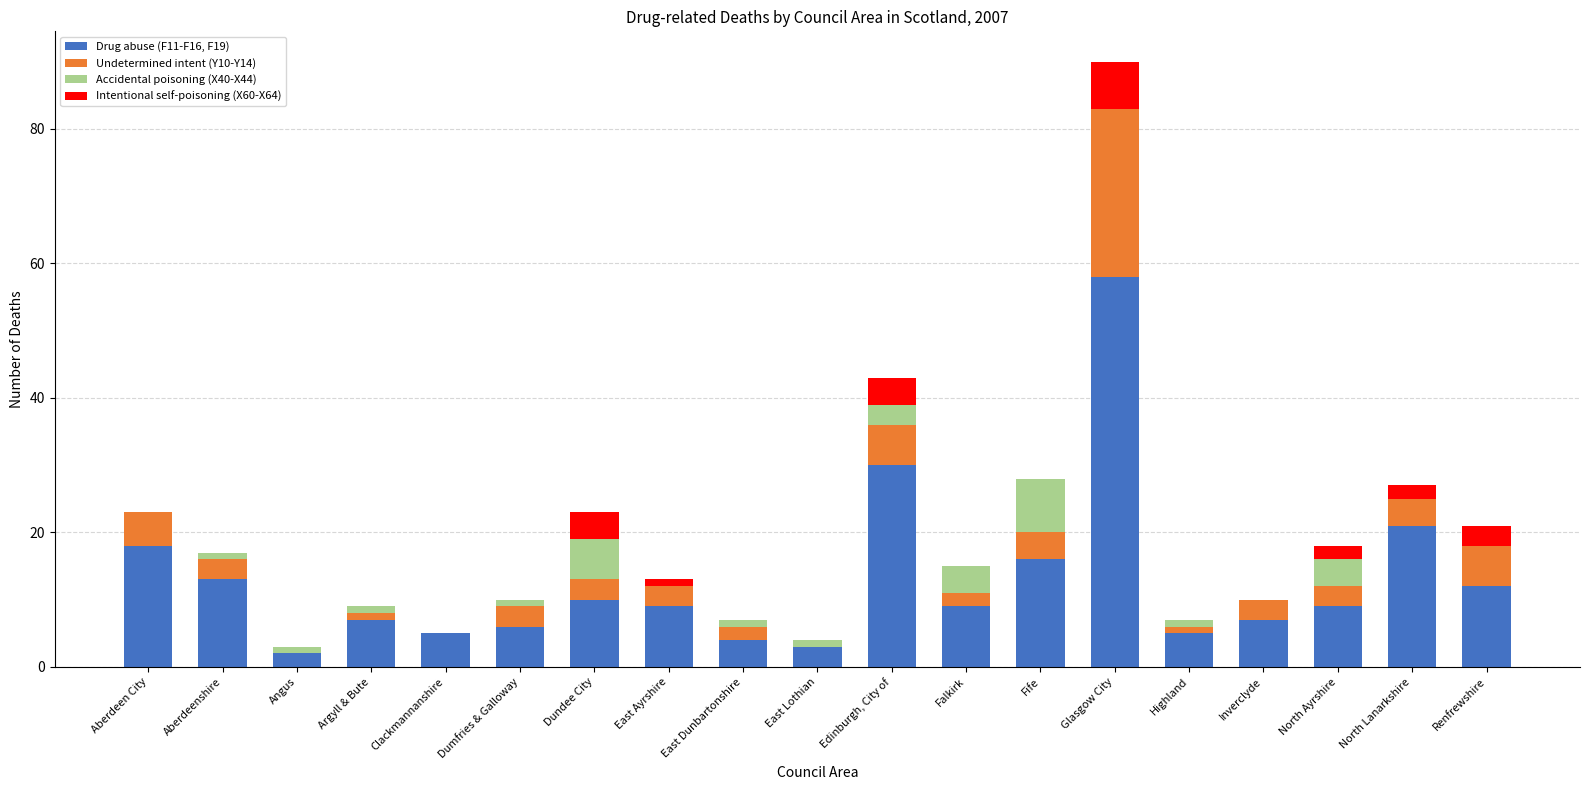

How many distinct data groups are displayed?

4